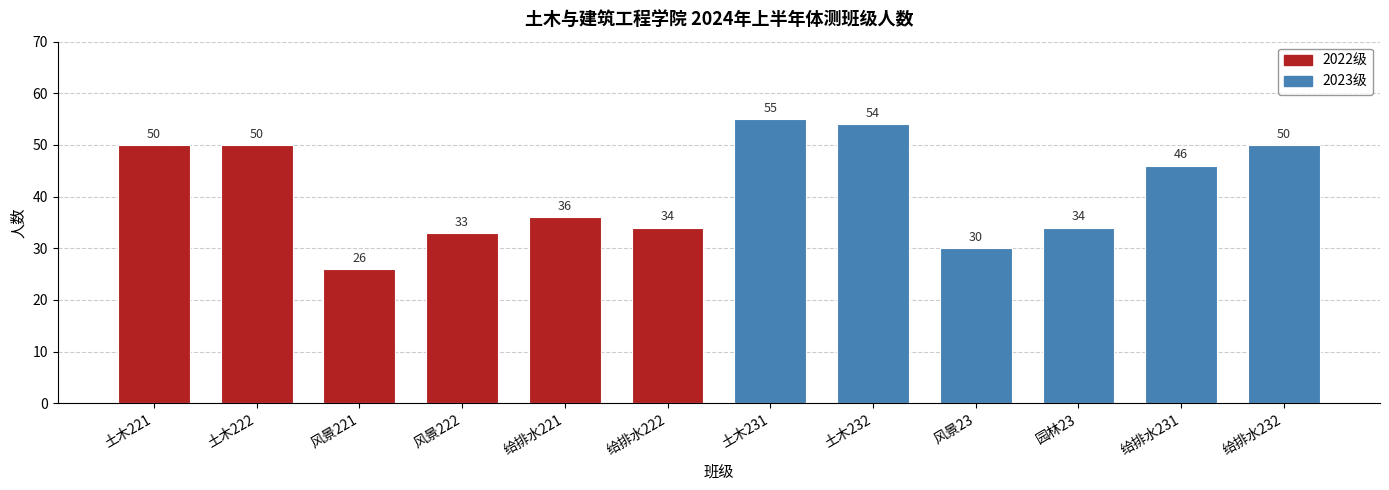

True or false: the data shows 57 at 园林23.

False